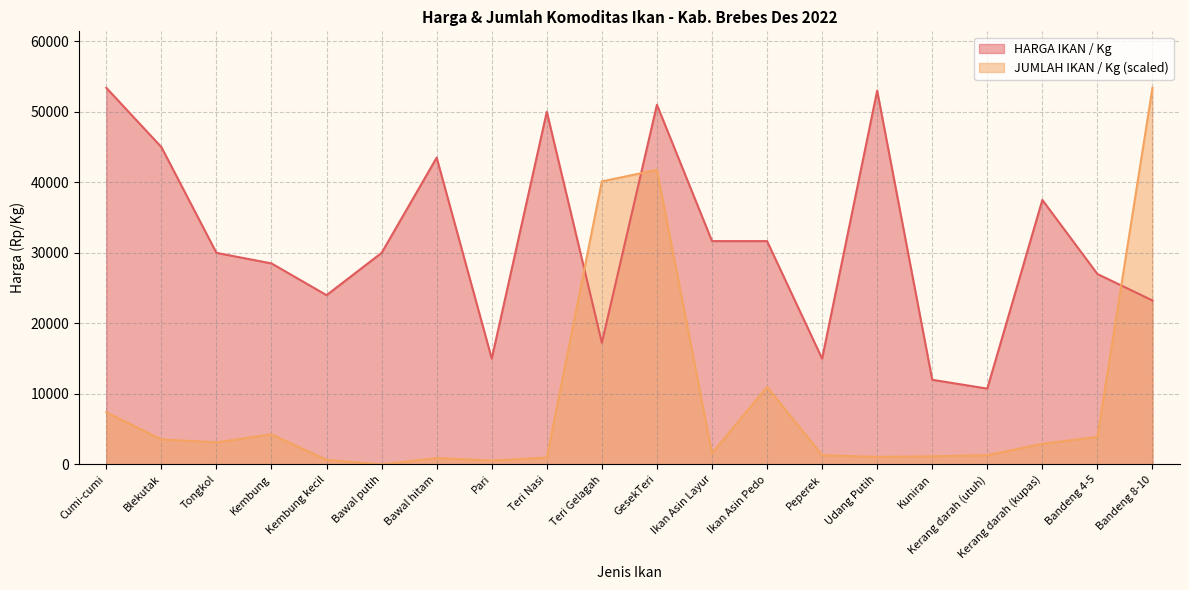

Reading right to left, transcribe all the data shown in this chart.

HARGA IKAN / Kg: Bandeng 8-10=23250.0	Bandeng 4-5=27000.0	Kerang darah (kupas)=37500.0	Kerang darah (utuh)=10750.0	Kuniran=12000.0	Udang Putih=53000.0	Peperek=15000.0	Ikan Asin Pedo=31667.0	Ikan Asin Layur=31667.0	GesekTeri=51000.0	Teri Gelagah=17250.0	Teri Nasi=50000.0	Pari=15000.0	Bawal hitam=43500.0	Bawal putih=30000.0	Kembung kecil=24000.0	Kembung=28500.0	Tongkol=30000.0	Blekutak=45000.0	Cumi-cumi=53400.0
JUMLAH IKAN / Kg: Bandeng 8-10=53400.0	Bandeng 4-5=3904.3	Kerang darah (kupas)=2911.0	Kerang darah (utuh)=1315.2	Kuniran=1149.7	Udang Putih=1066.9	Peperek=1310.6	Ikan Asin Pedo=10990.9	Ikan Asin Layur=1577.4	GesekTeri=41756.1	Teri Gelagah=40132.8	Teri Nasi=965.7	Pari=551.8	Bawal hitam=896.7	Bawal putih=0.0	Kembung kecil=643.8	Kembung=4258.4	Tongkol=3127.1	Blekutak=3550.2	Cumi-cumi=7394.7